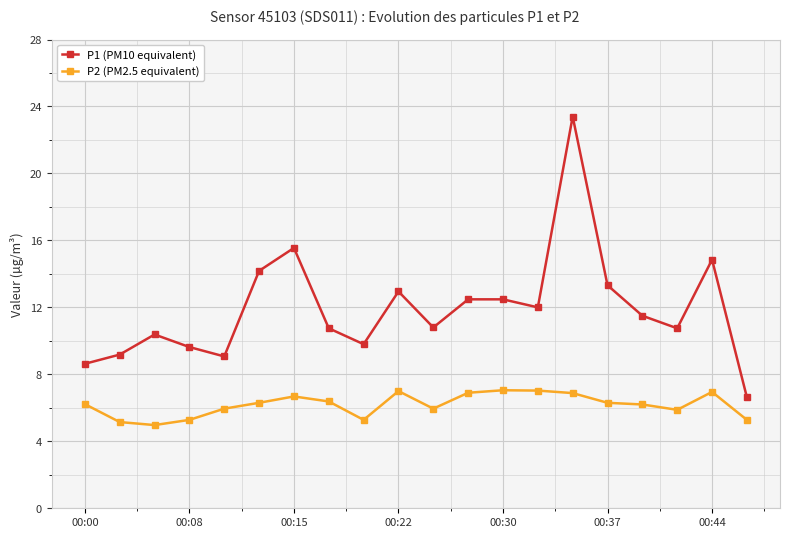

How many interior local valleys does the P1 (PM10 equivalent) series have?

5